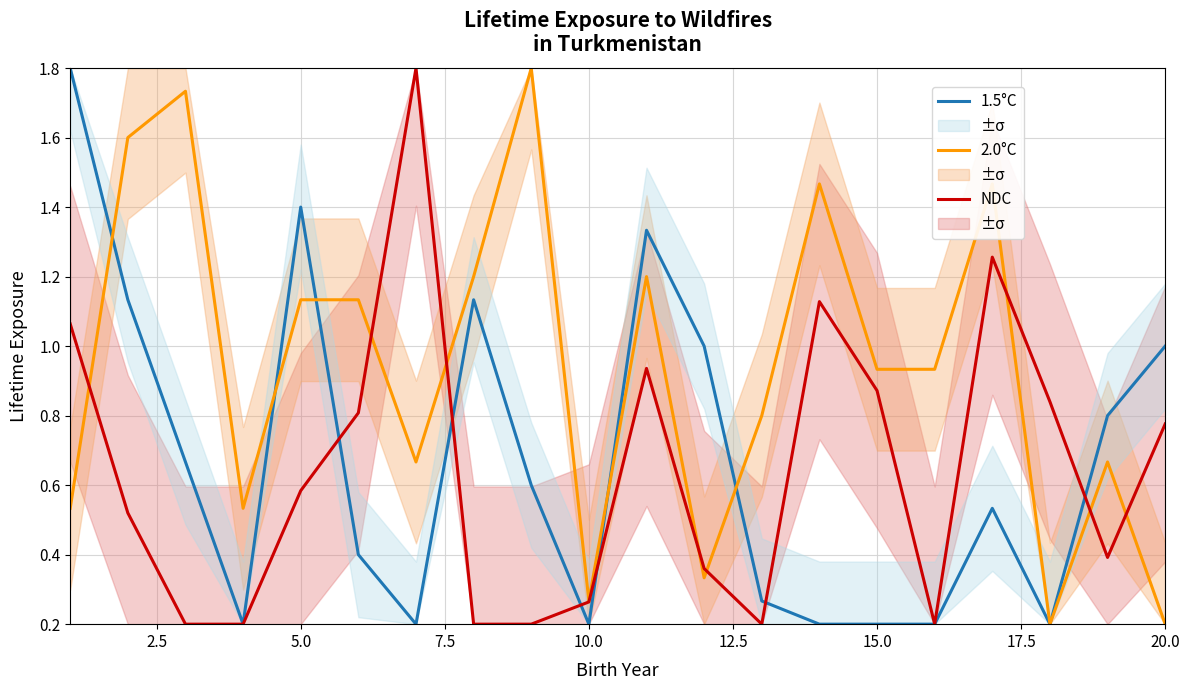

What is the average value of the 2.0°C series?

0.9